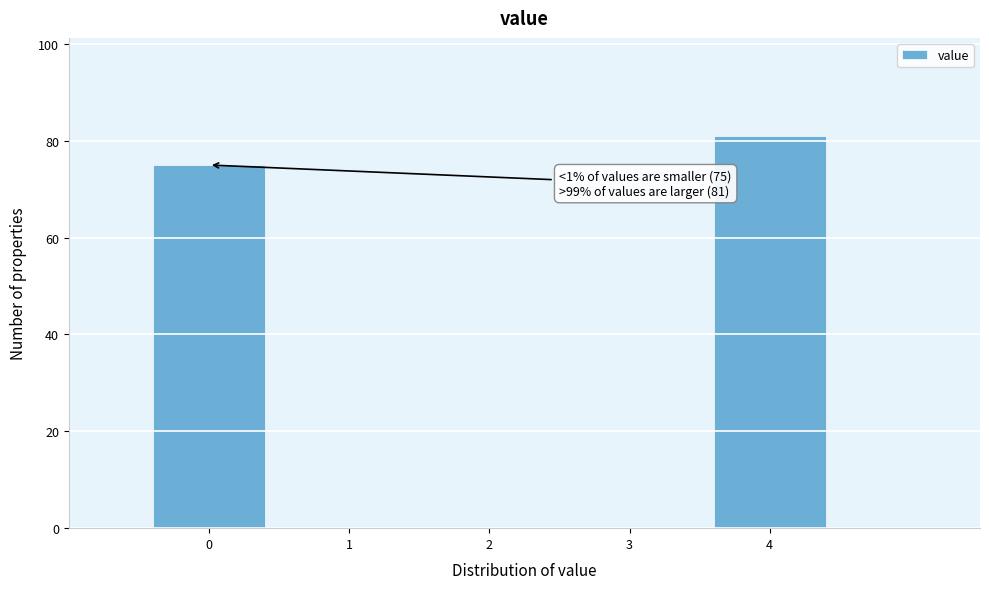

Over which range of the x-axis is the bar tallest?

3.5 to 4.5